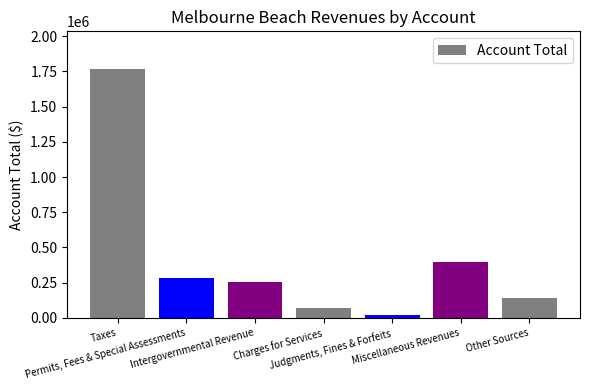

What is the change in value from Taxes to Judgments, Fines & Forfeits?

-1748184